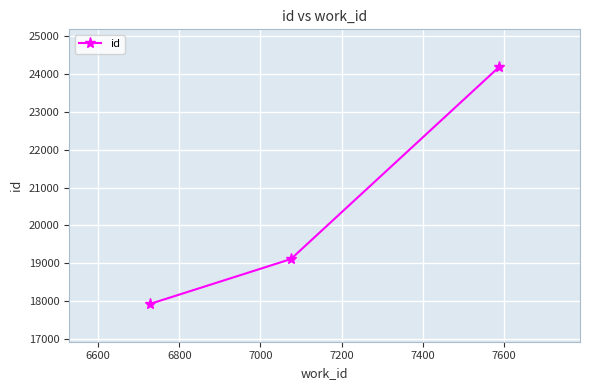

How many data points does each series have?

3